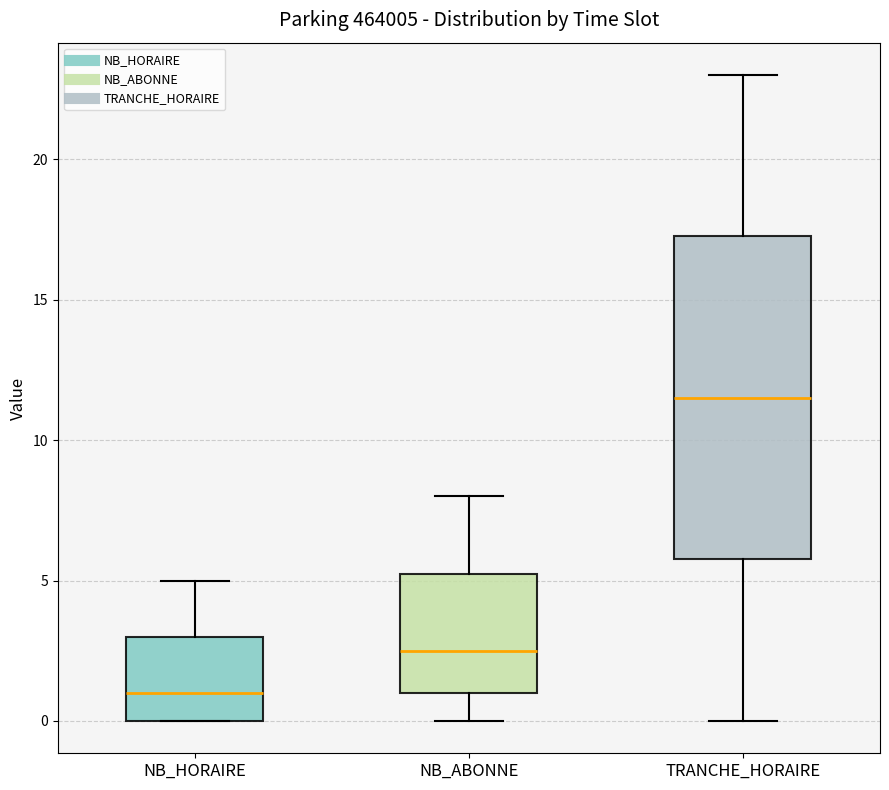

Comparing the boxes themselves (not the whiskers), which one is the tallest?

TRANCHE_HORAIRE